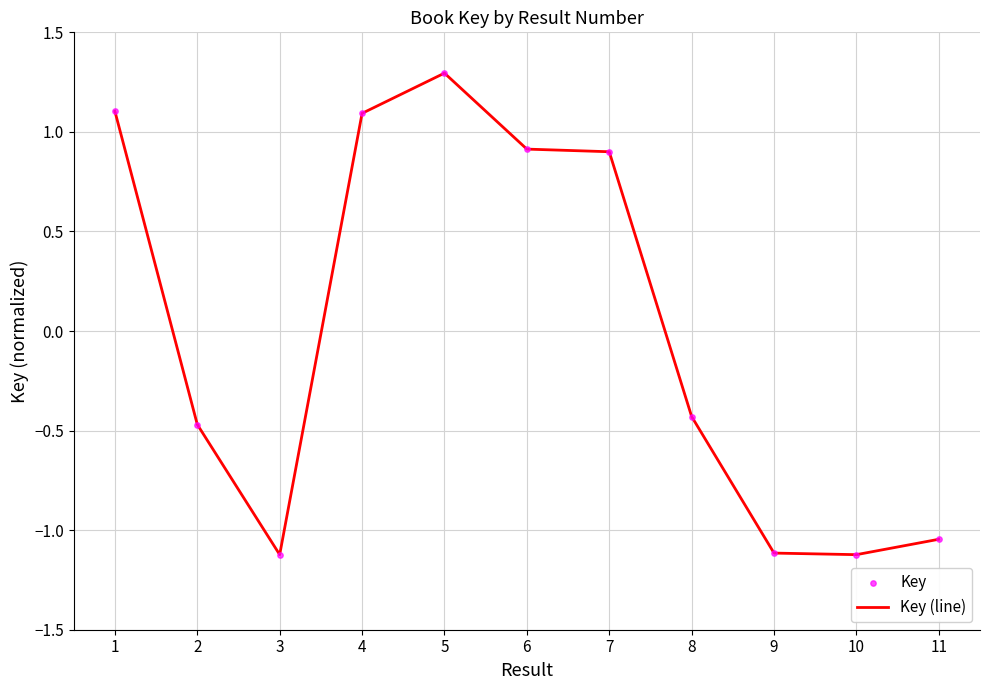

Between 5 and 9, which is larger?

5